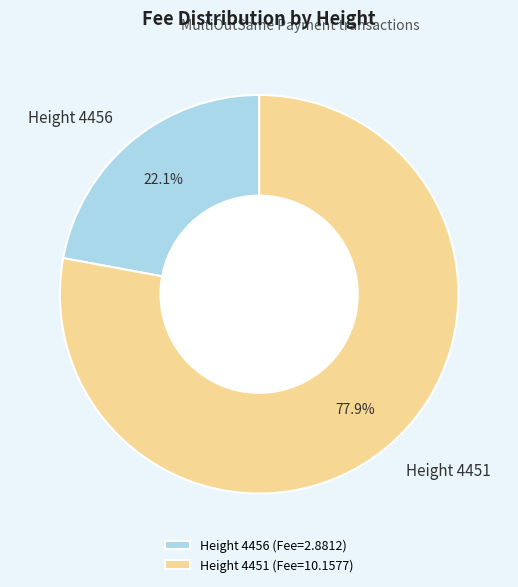

How many segments does this pie chart have?

2